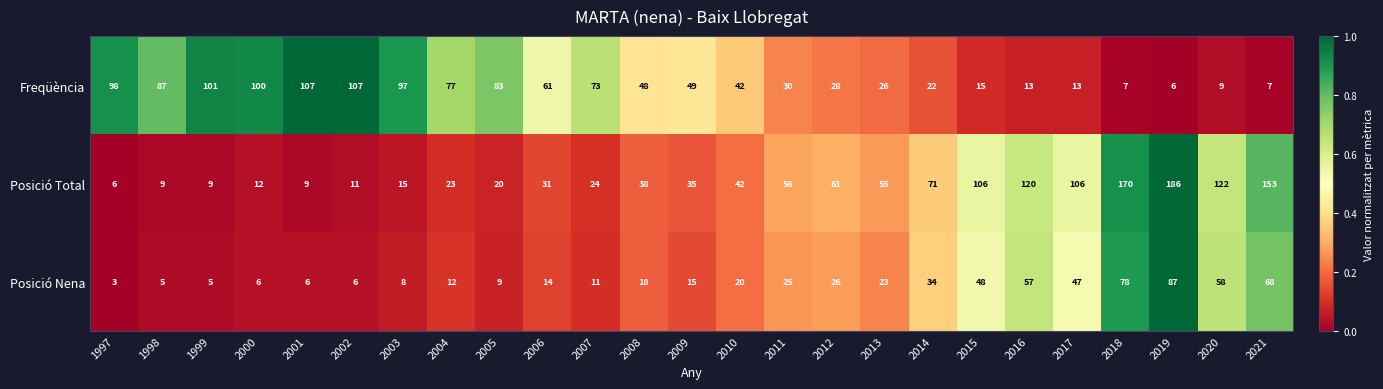

Which series has the largest range (max minus min)?

Posició Total